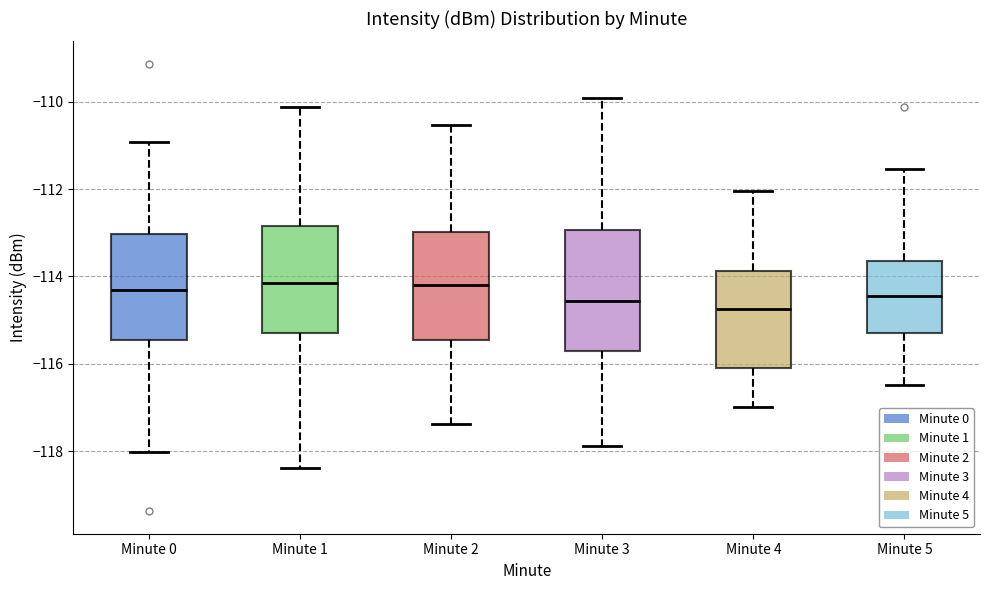

Where does the median line of the box for Minute 0 sit on the y-axis? The values are not printed on the chart, so give them approximately, as read against the axis.

-114.4